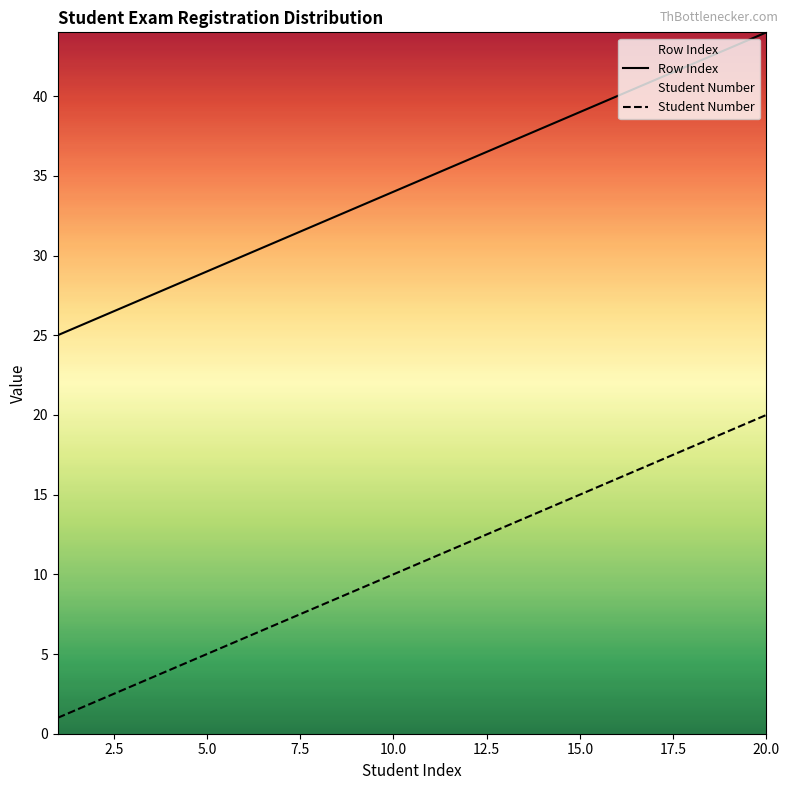

At which category is the sum across all series the highest?

20.0